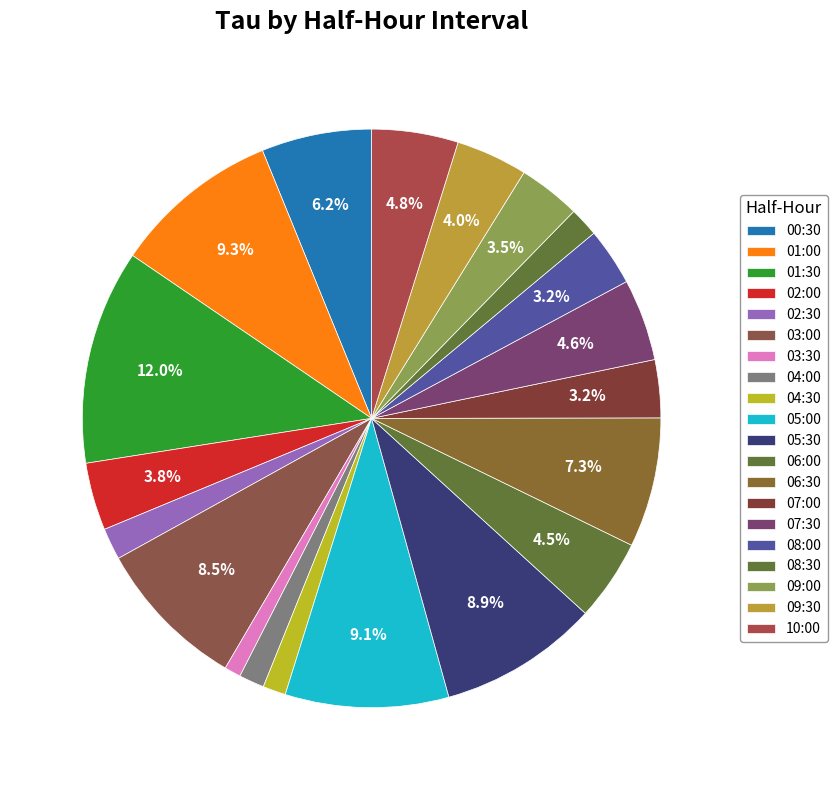

Does 08:00 account for over 50% of the chart?

No